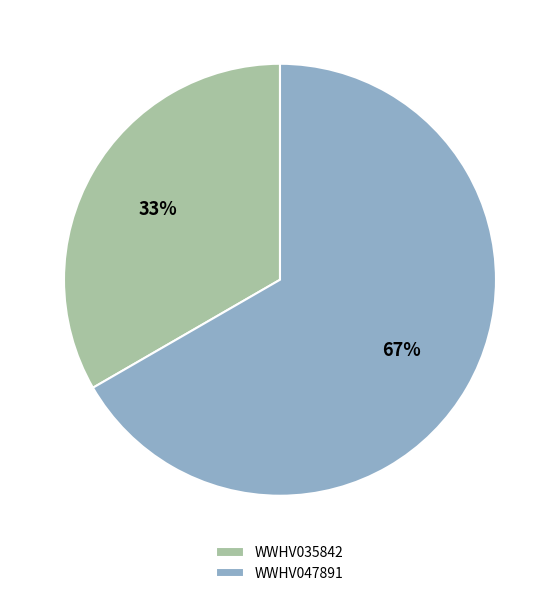

What percentage is the WWHV035842 slice, to the nearest percent?

33%